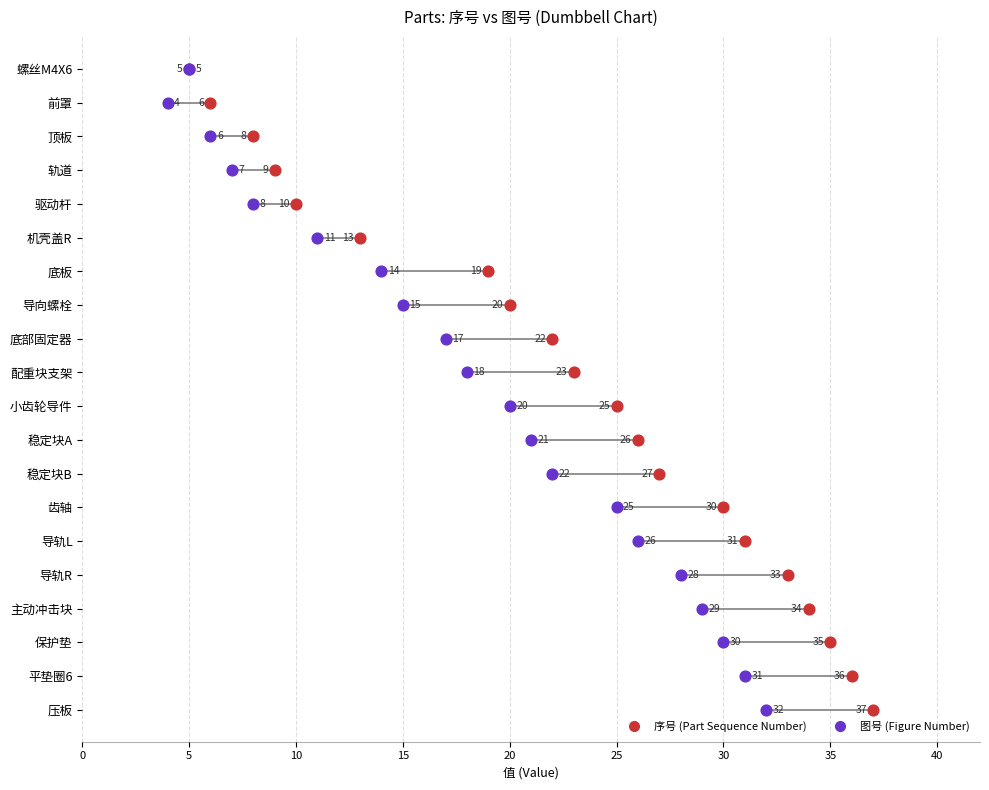

Is the value of 序号 at 8 greater than the value of 图号 at 19?

No